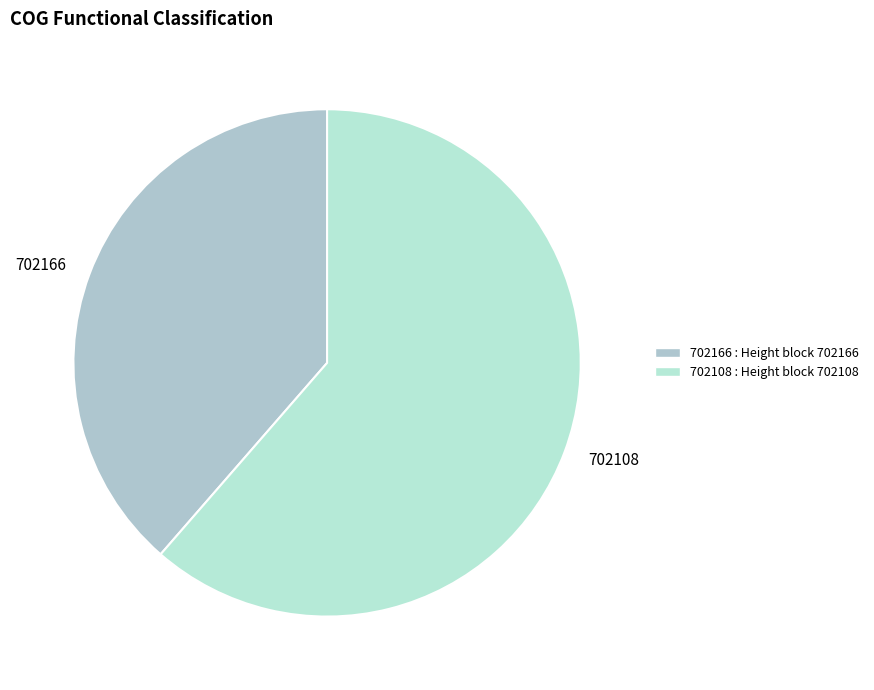

Approximately how many times larger is the value at 702166 compared to 702108?

0.6